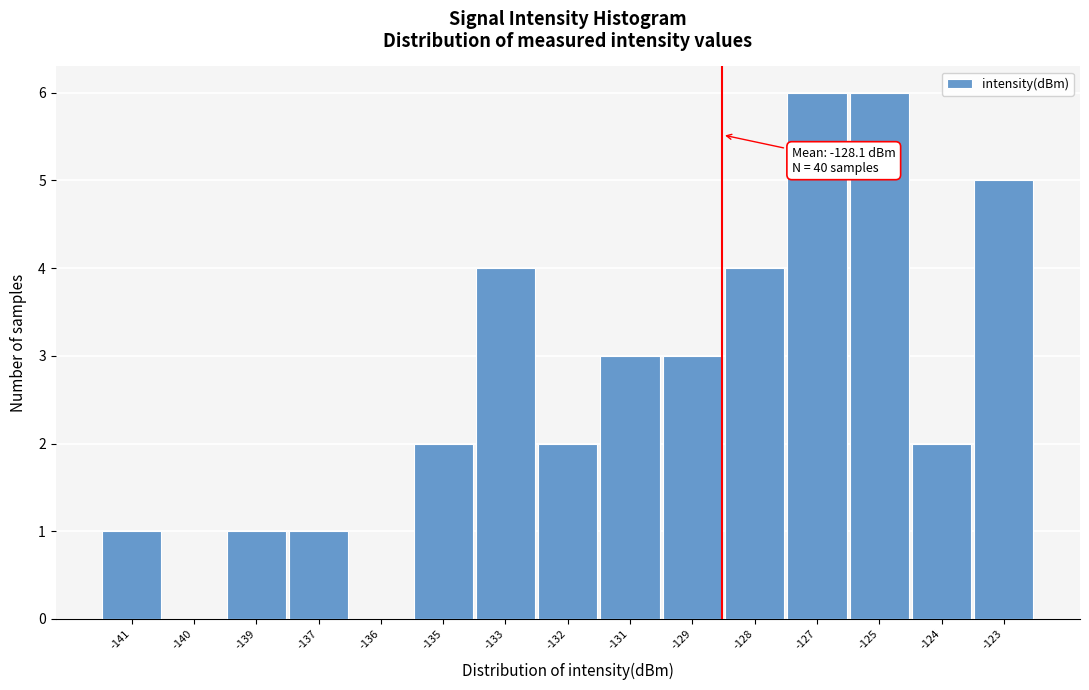

Reading right to left, what are all the values shown in this chart?

-123=5	-124=2	-125=6	-127=6	-128=4	-129=3	-131=3	-132=2	-133=4	-135=2	-136=0	-137=1	-139=1	-140=0	-141=1